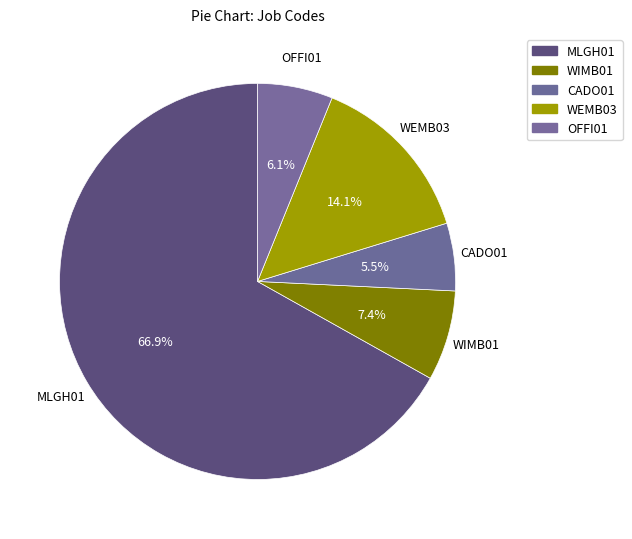

What percentage is the WIMB01 slice, to the nearest percent?

7%